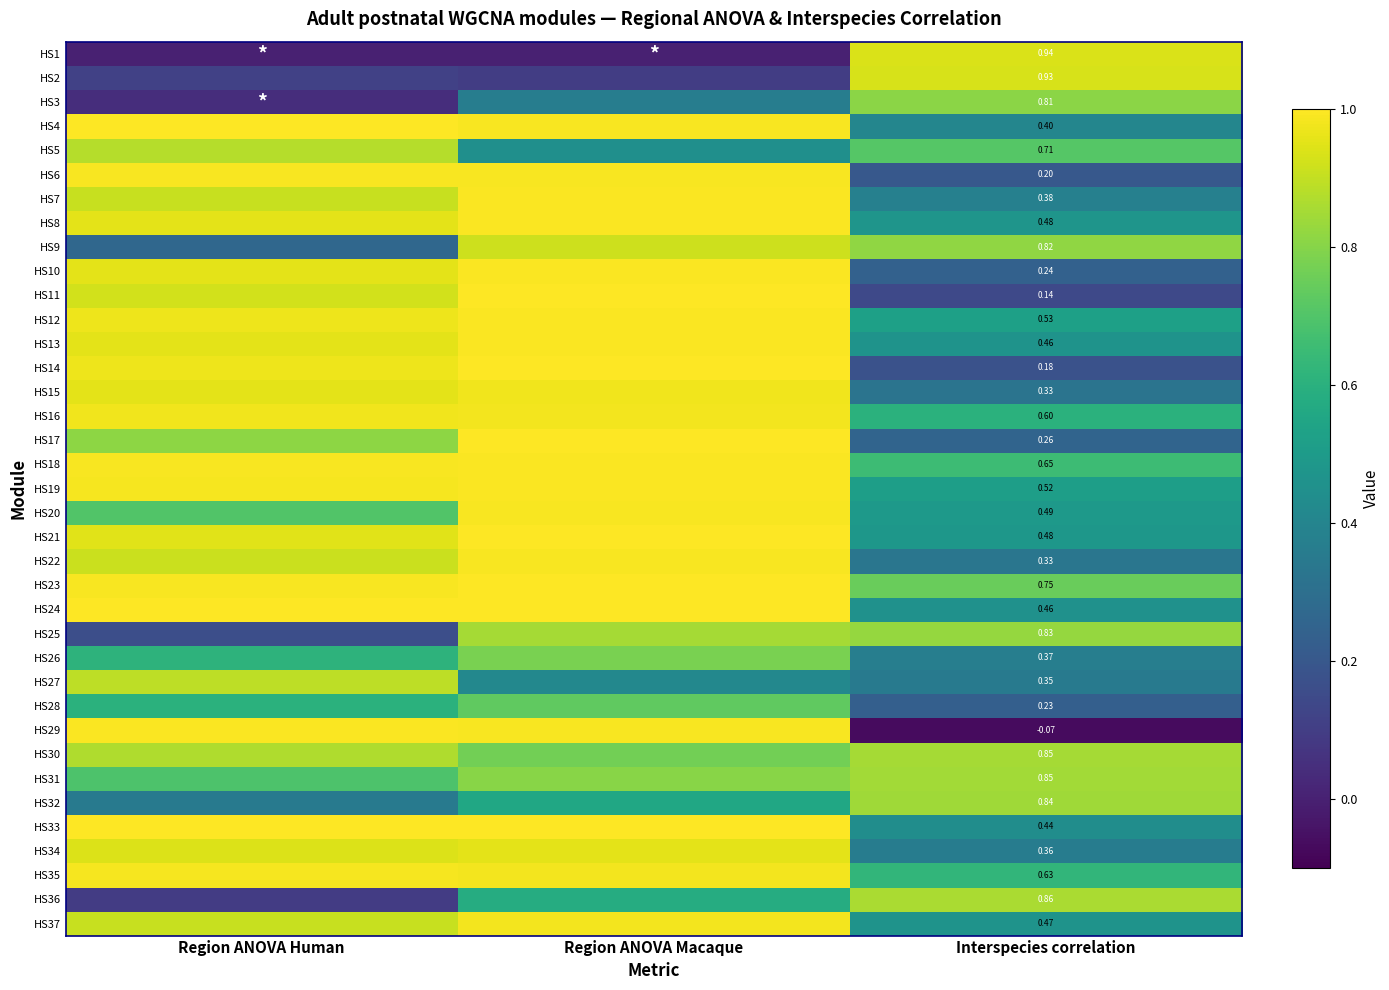

At how many categories does at least one series exceed 0?

3